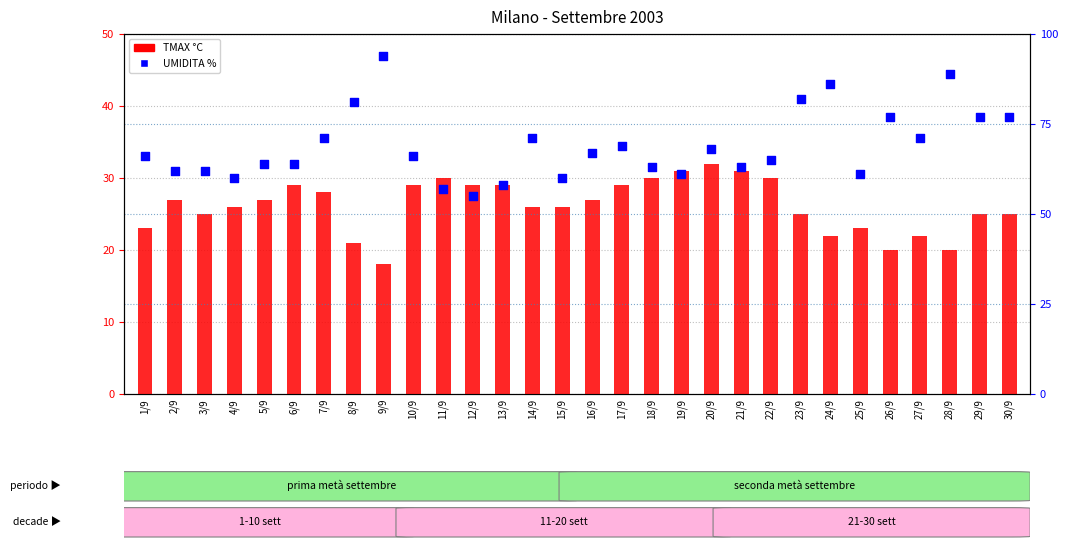

Which series has the largest total across all categories?

UMIDITA %